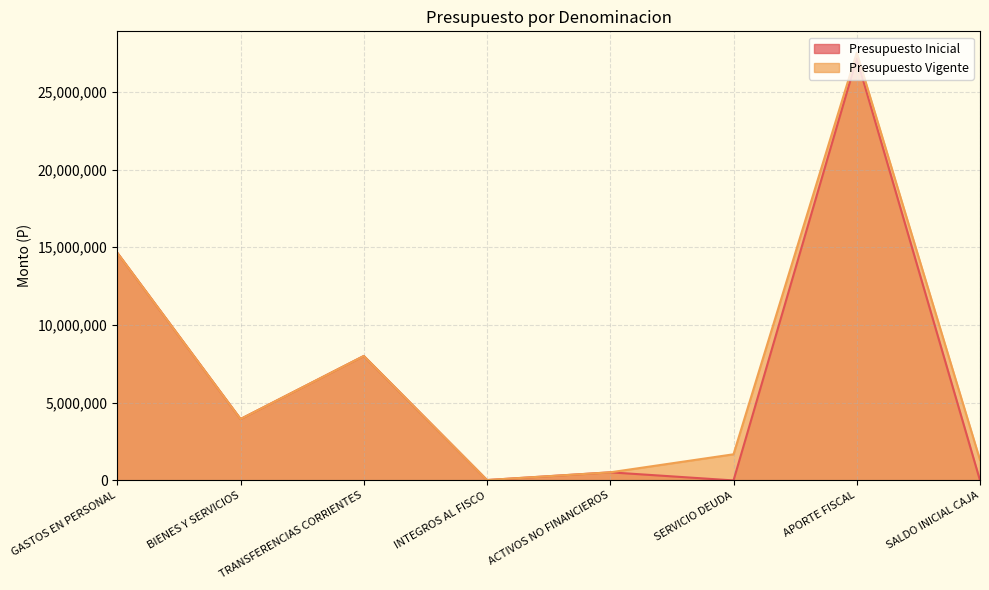

Reading left to right, transcribe all the data shown in this chart.

Presupuesto Inicial: GASTOS EN PERSONAL=14642409	BIENES Y SERVICIOS=3949973	TRANSFERENCIAS CORRIENTES=8005609	INTEGROS AL FISCO=24824	ACTIVOS NO FINANCIEROS=521502	SERVICIO DEUDA=40	APORTE FISCAL=27144317	SALDO INICIAL CAJA=40
Presupuesto Vigente: GASTOS EN PERSONAL=14642409	BIENES Y SERVICIOS=3949973	TRANSFERENCIAS CORRIENTES=8005609	INTEGROS AL FISCO=24824	ACTIVOS NO FINANCIEROS=521502	SERVICIO DEUDA=1681137	APORTE FISCAL=27511774	SALDO INICIAL CAJA=1313680